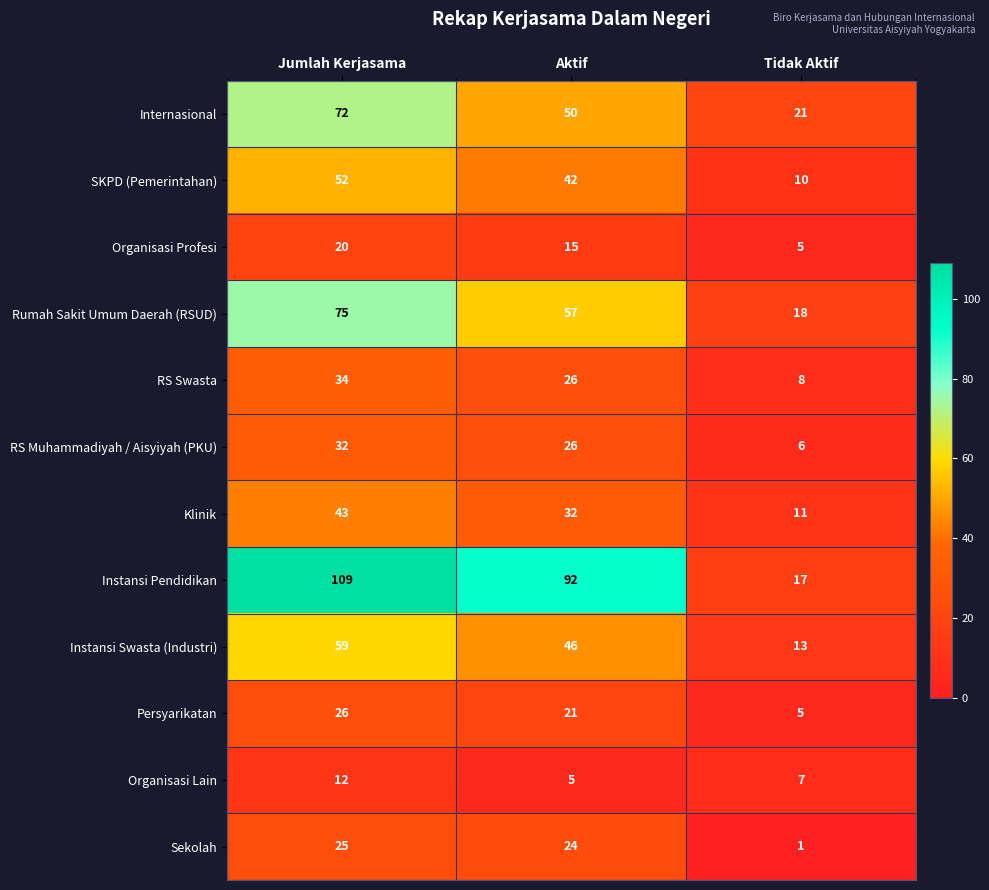

Count the number of data series in this chart.

12